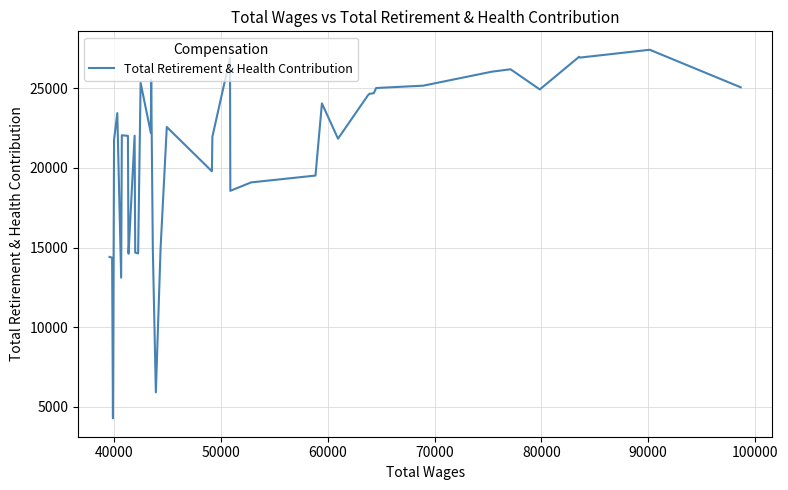

What is the maximum value shown in the chart?

27419